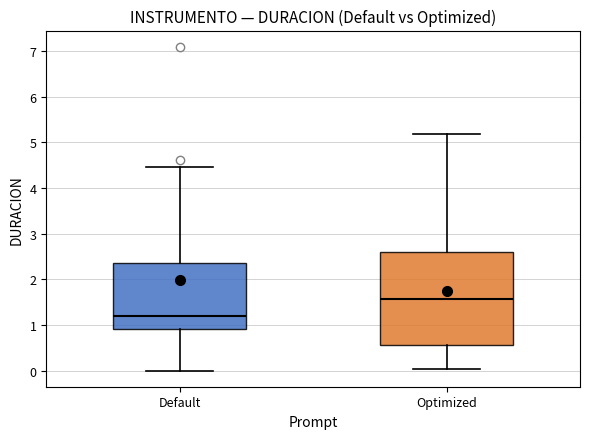

Which box has the highest median line?

Optimized